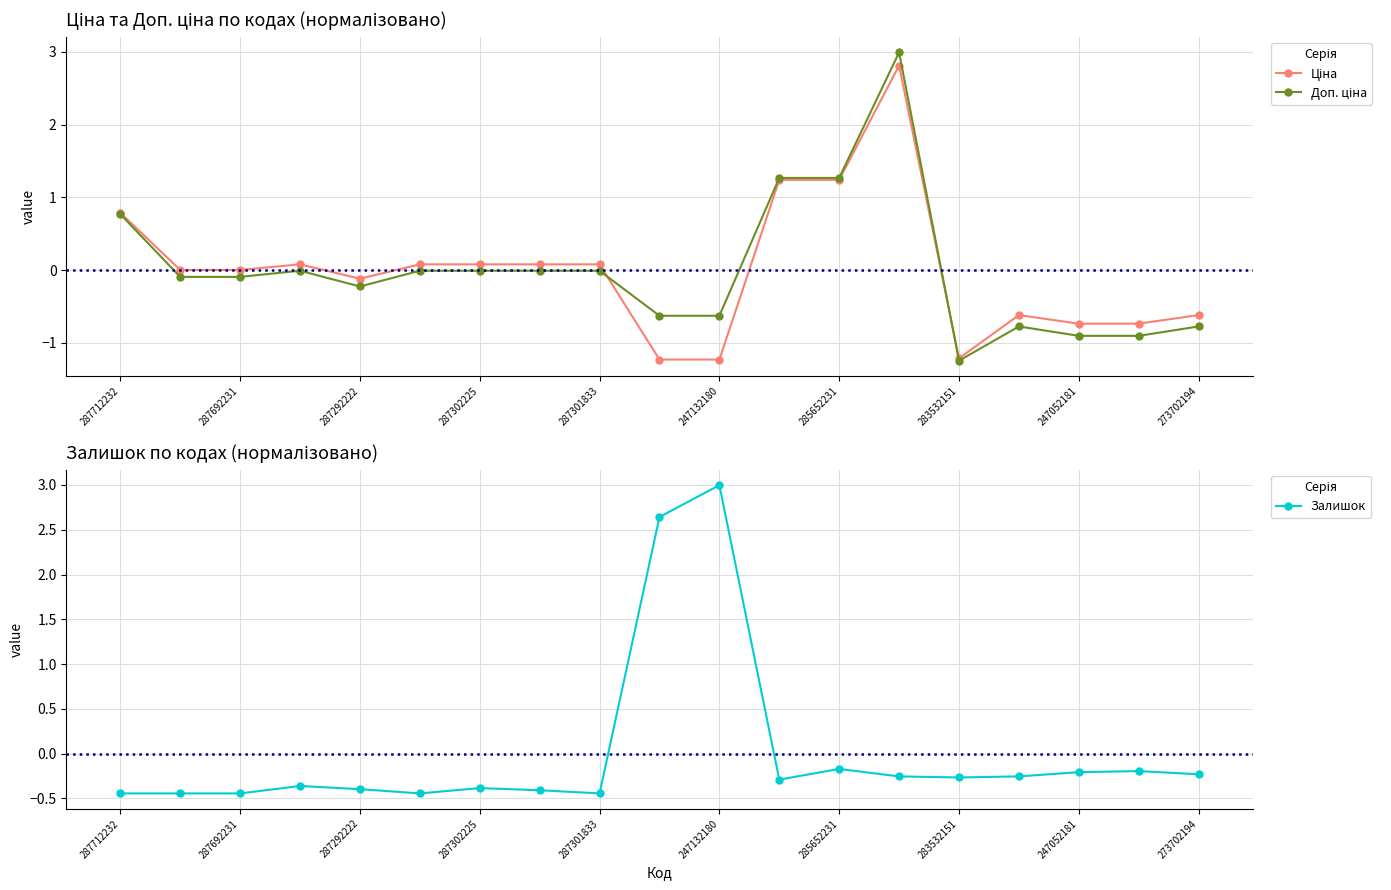

How many values in the Залишок series exceed 0?

2